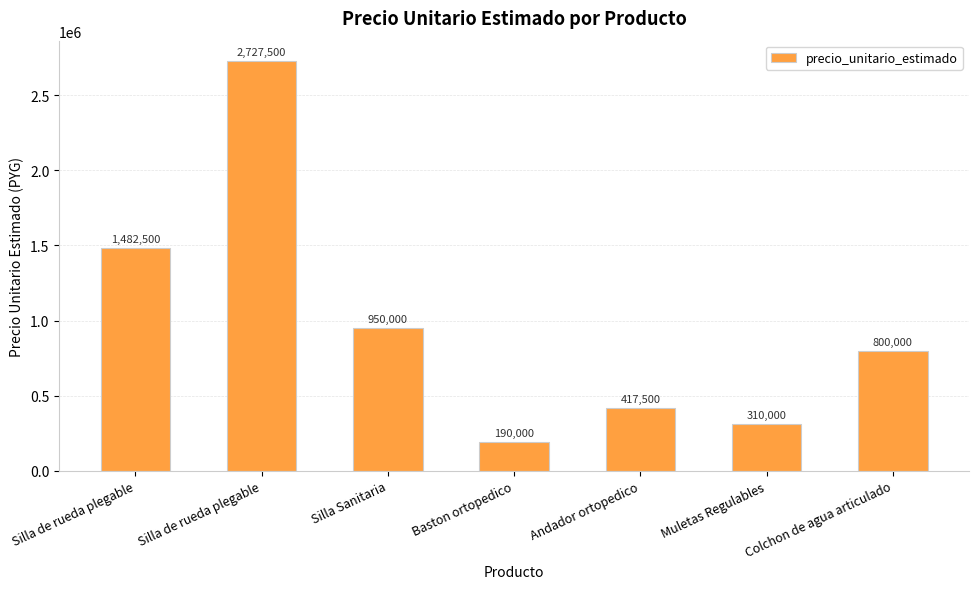

Does the chart contain any negative values?

No